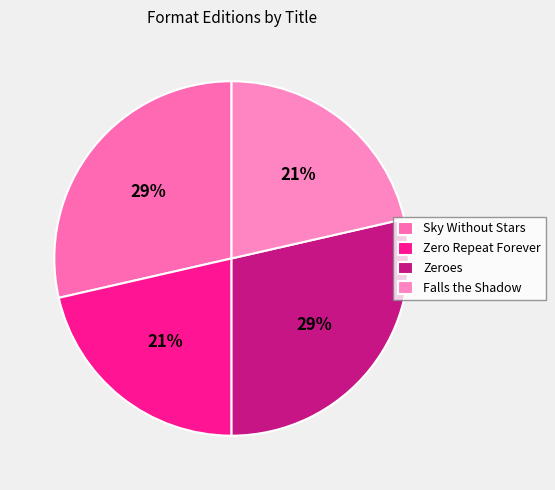

How many slices are in this pie chart?

4